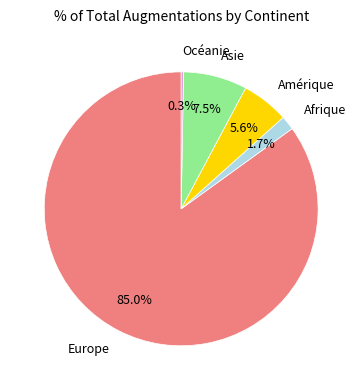

Is it true that Océanie is 0% of the pie?

True